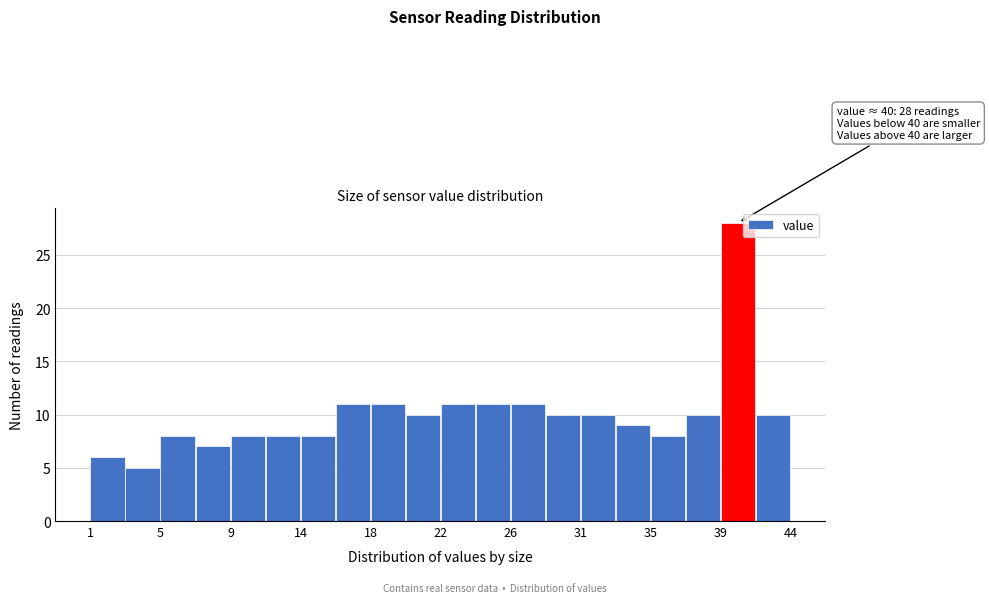

Over which range of the x-axis is the bar tallest?

39.5 to 41.5